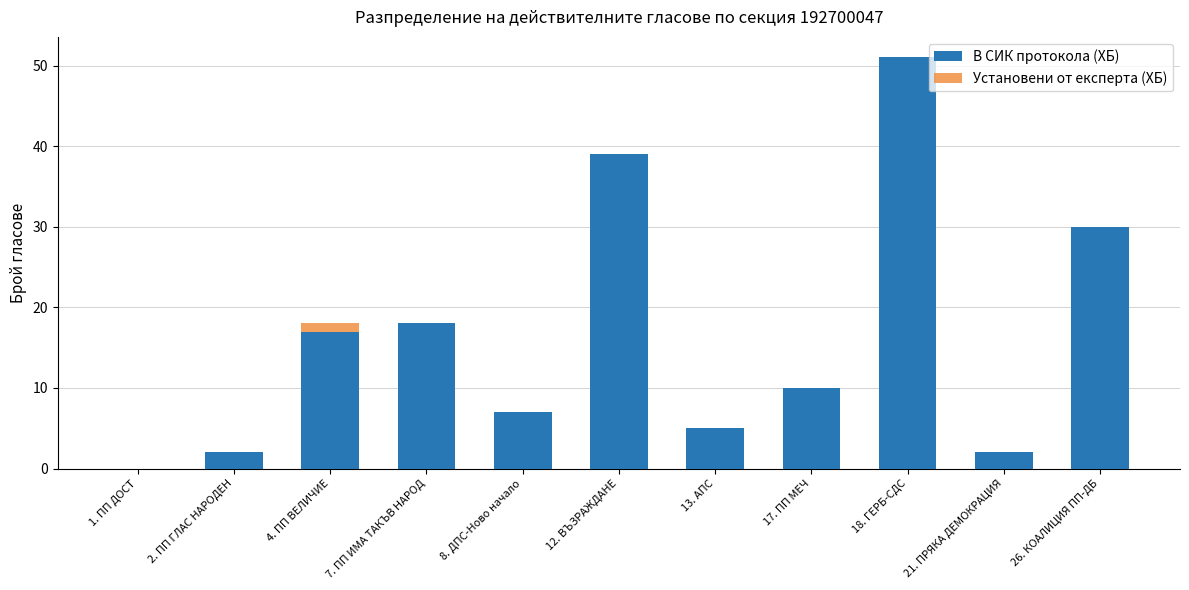

What is the label of the 5th bar from the left?

8. ДПС-Ново начало